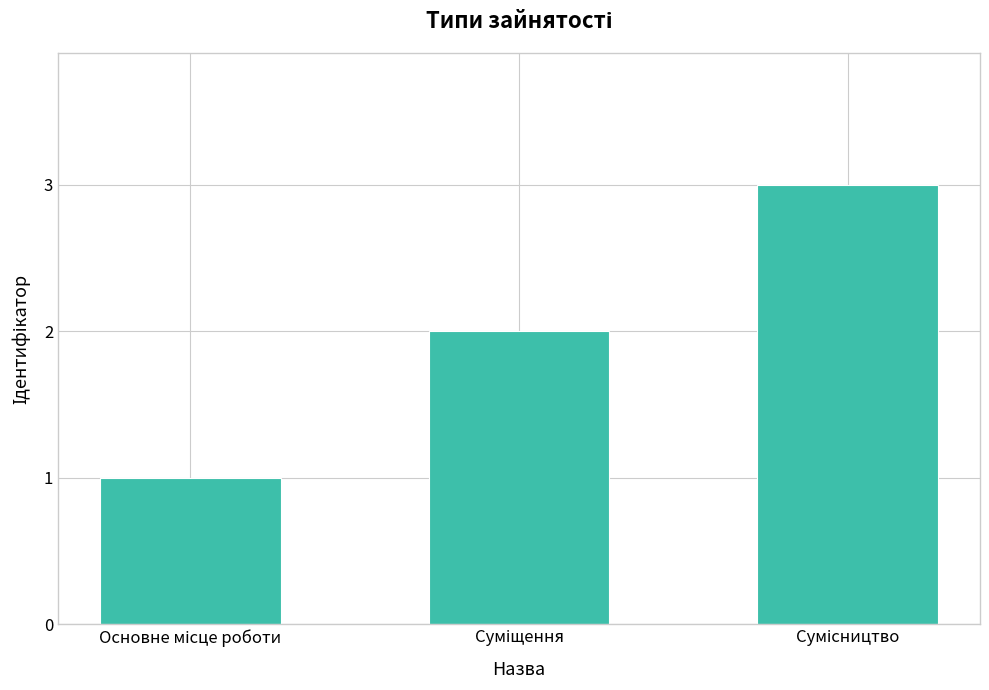

What is the greatest value displayed?

3